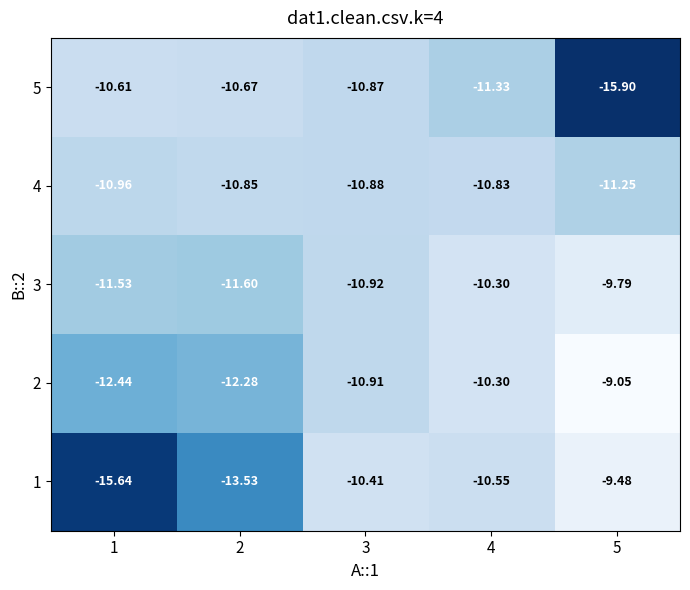

Is the value of 1 at 1 greater than the value of 2 at 2?

No